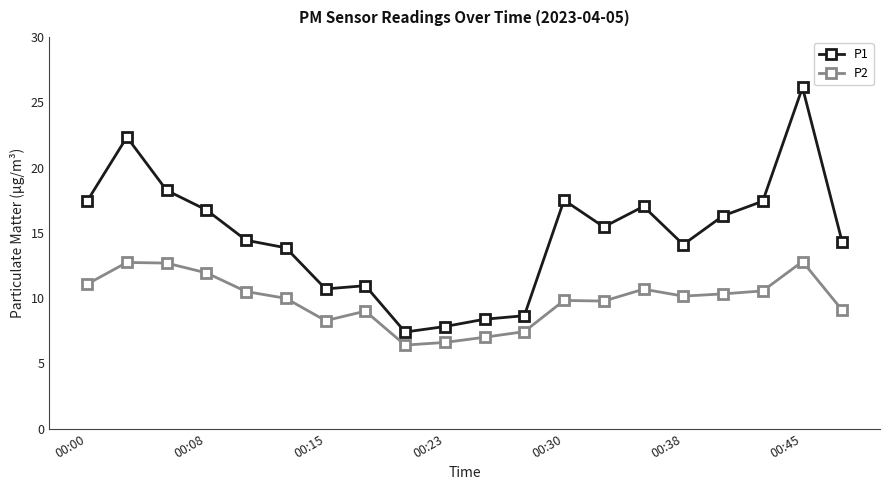

Rank the series by their maximum value, from highest to lowest.

P1, P2